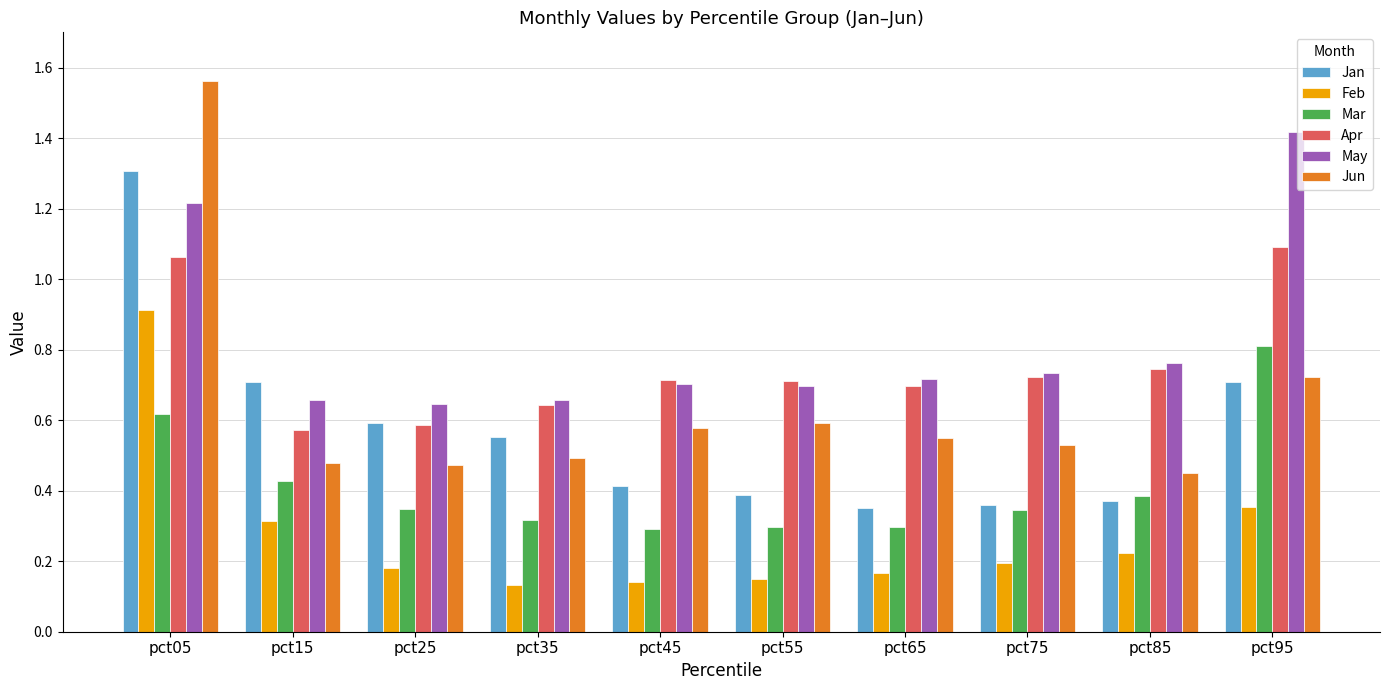

How many bars are there in each group?

6